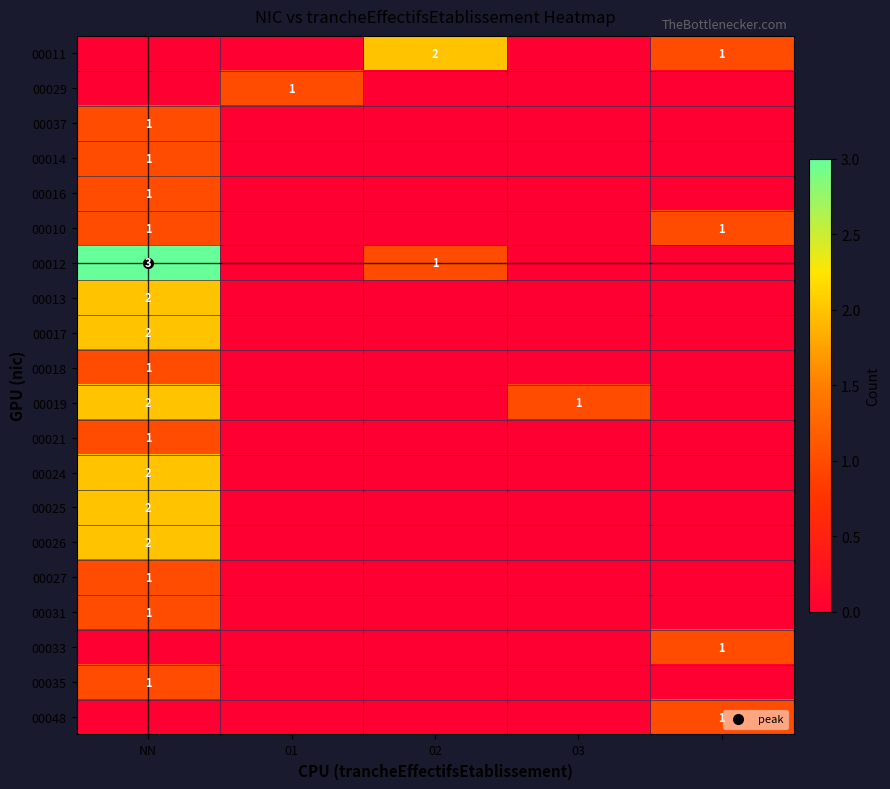

At which label does 00027 reach its peak?

NN